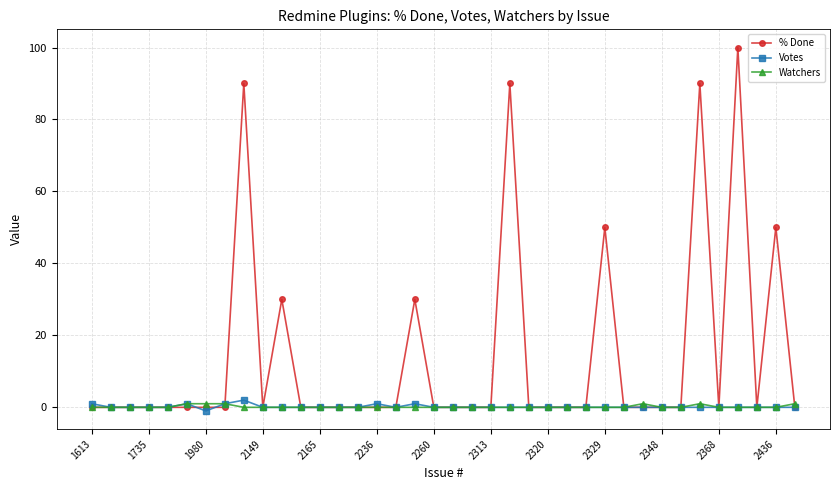

Which series has the widest spread of values?

% Done